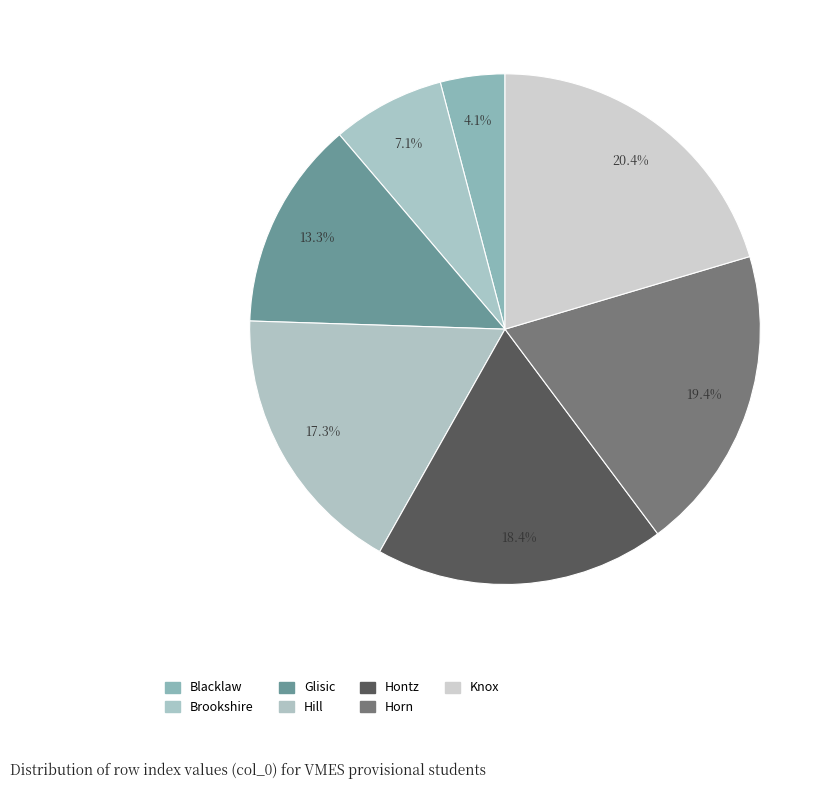

Does Hill represent more than half of the total?

No